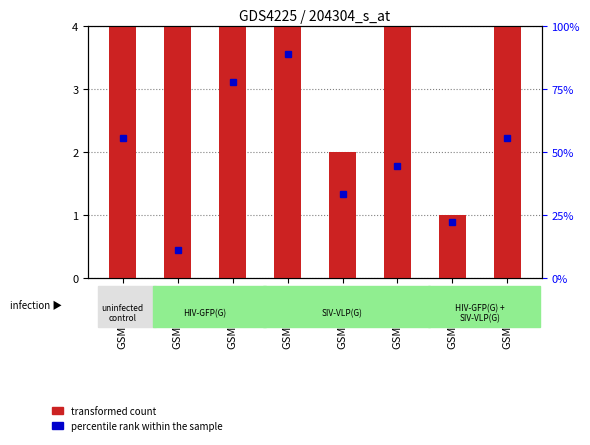

Where is transformed count nearest to the value 5?

GSM560543